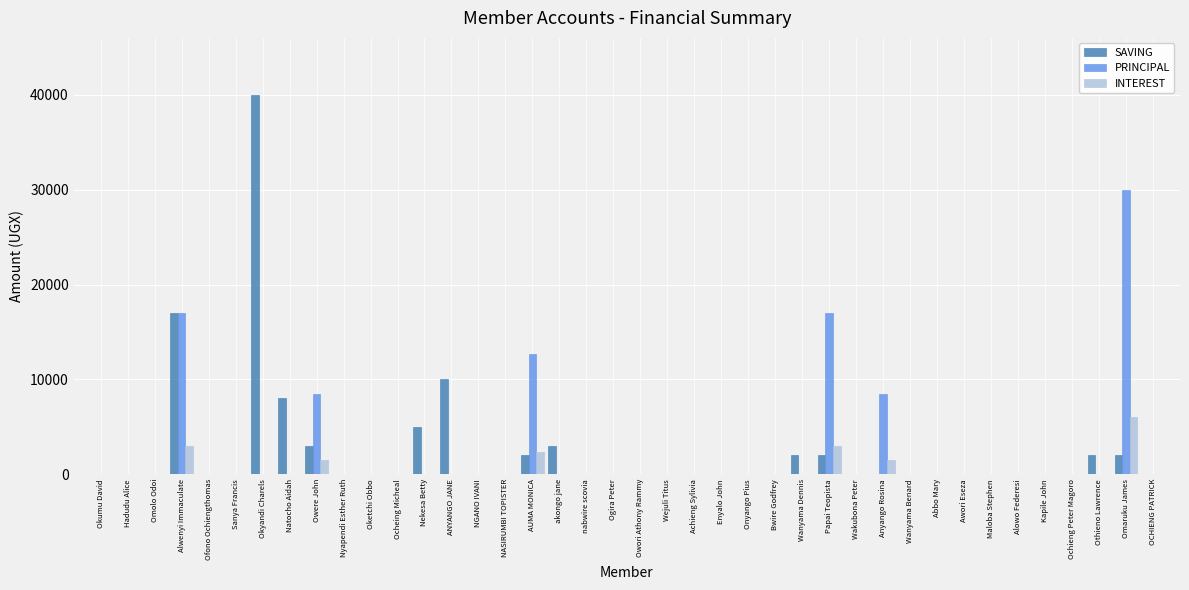

What is the sum of all SAVING values?

96000